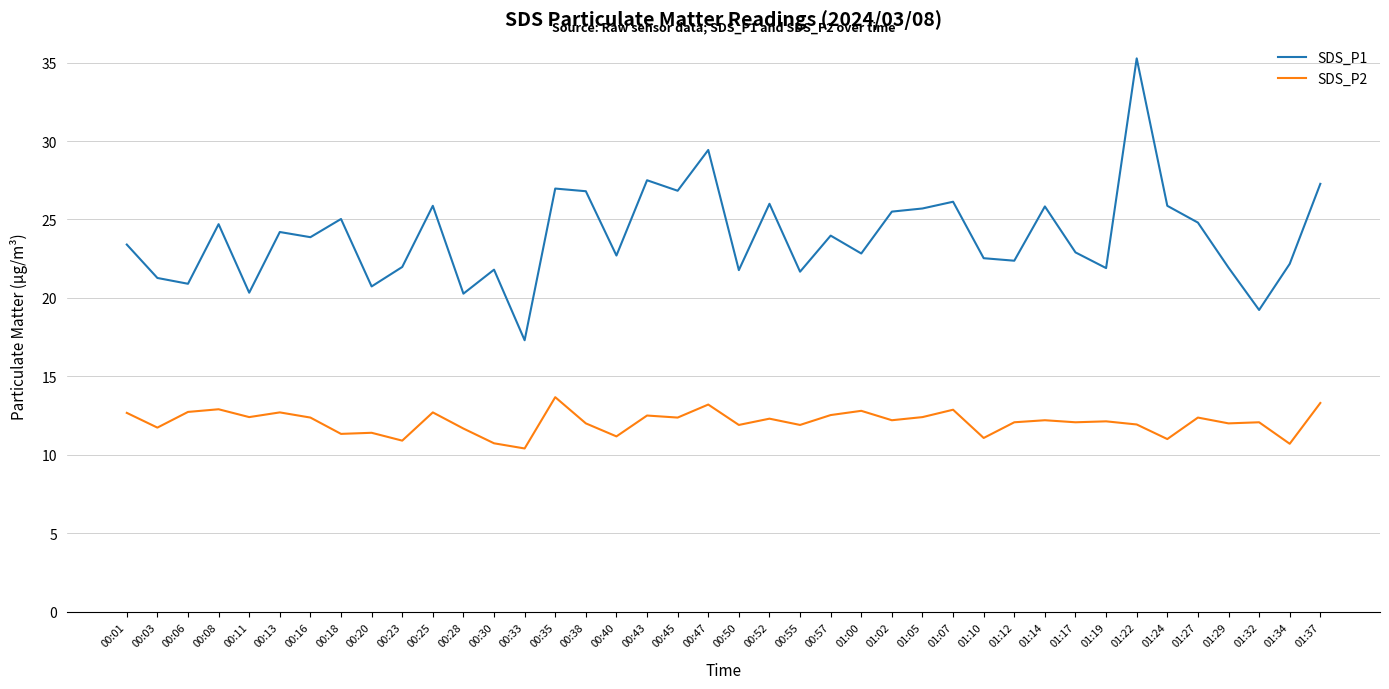

True or false: SDS_P2 and SDS_P1 intersect in this chart.

False